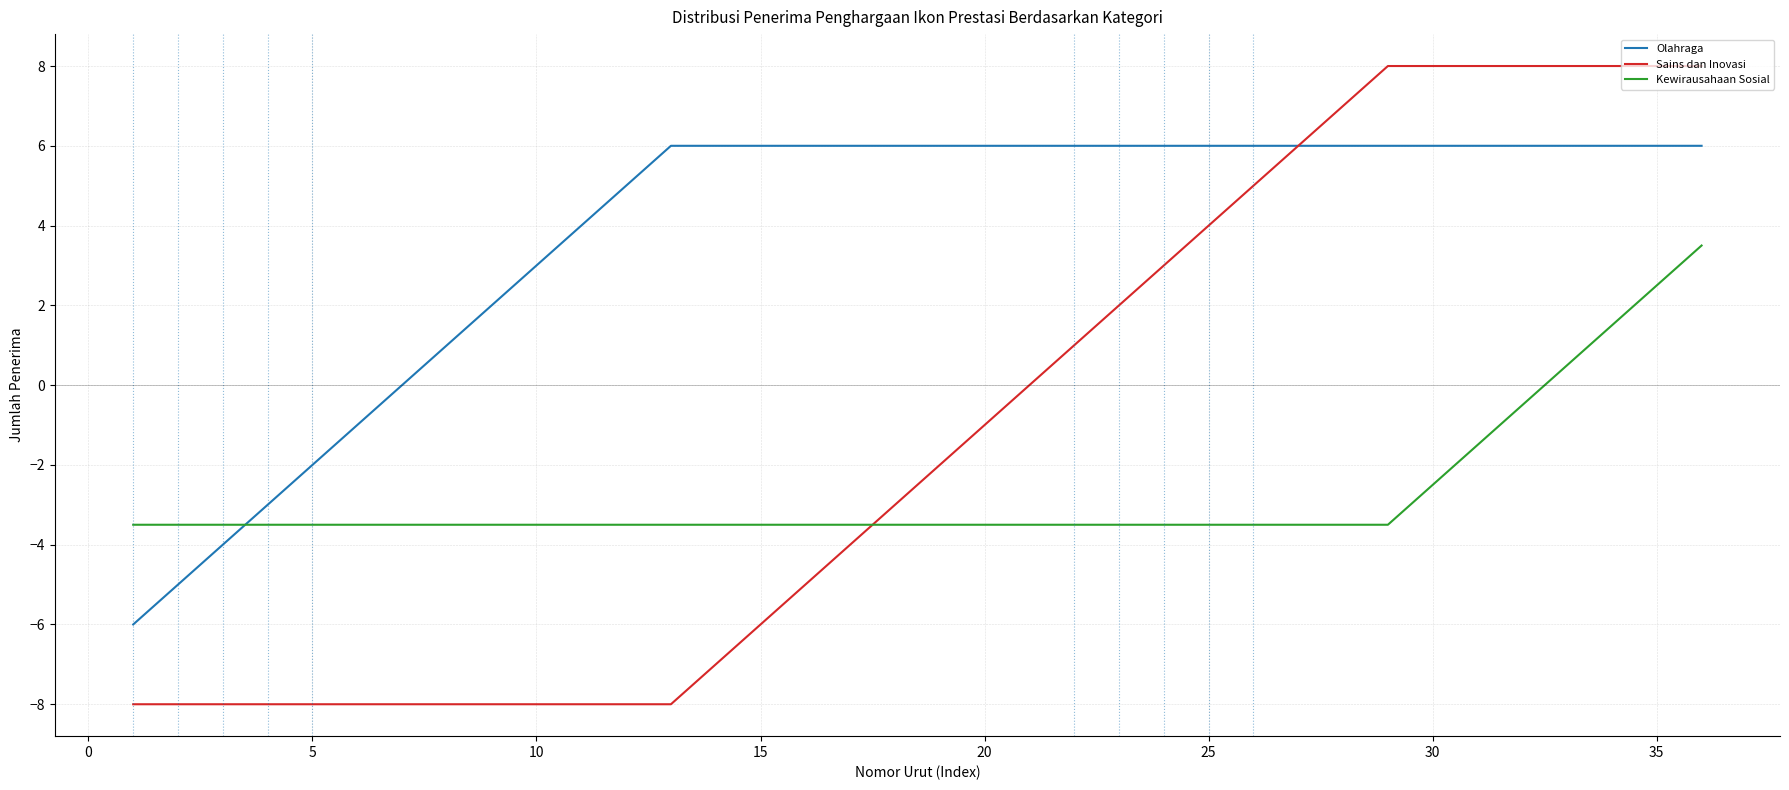

True or false: Kewirausahaan Sosial and Sains dan Inovasi intersect in this chart.

True